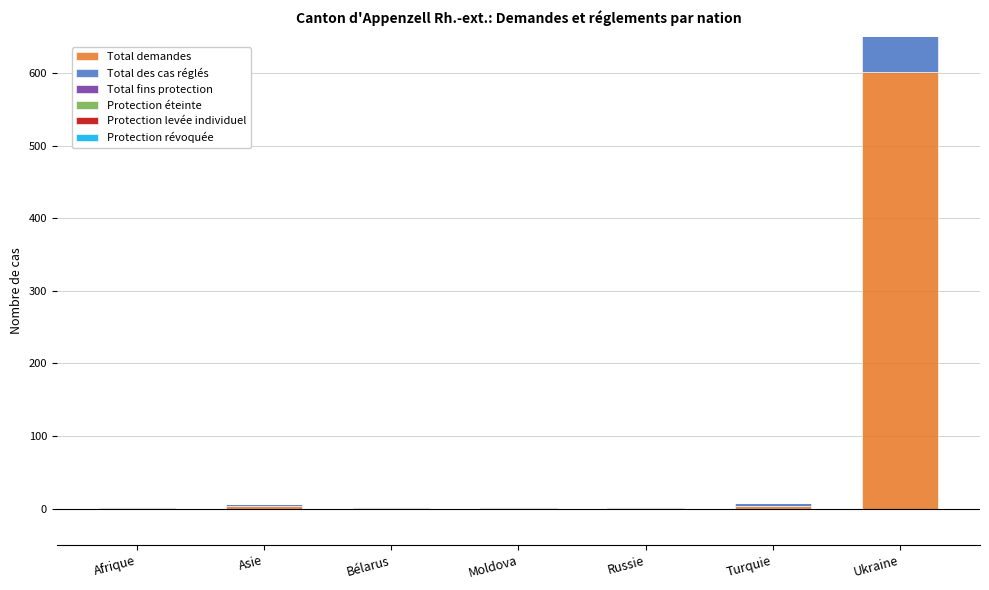

How many groups of bars are there?

7